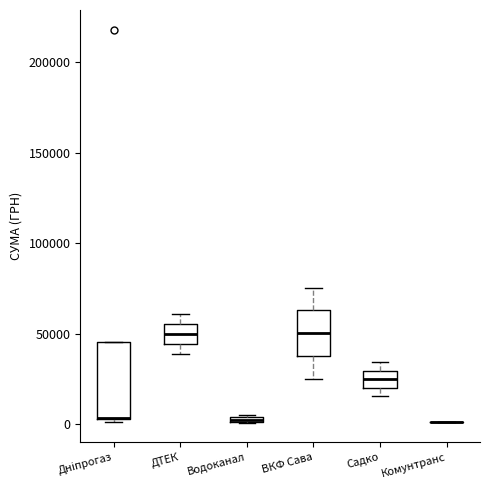

Which box is the tallest, from its lower edge to its upper edge?

Дніпрогаз